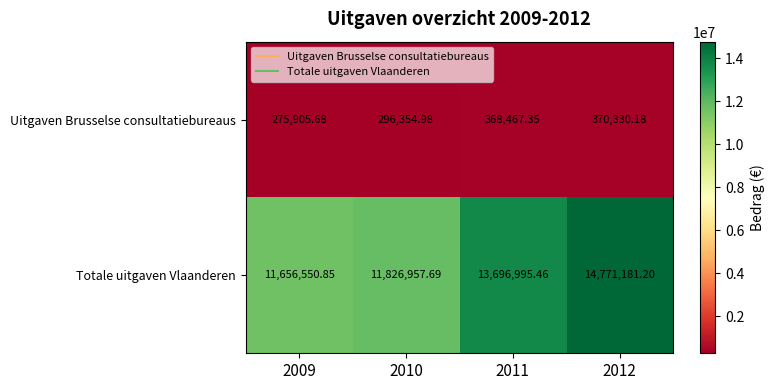

Rank the series by their average value, from highest to lowest.

Totale uitgaven Vlaanderen, Uitgaven Brusselse consultatiebureaus